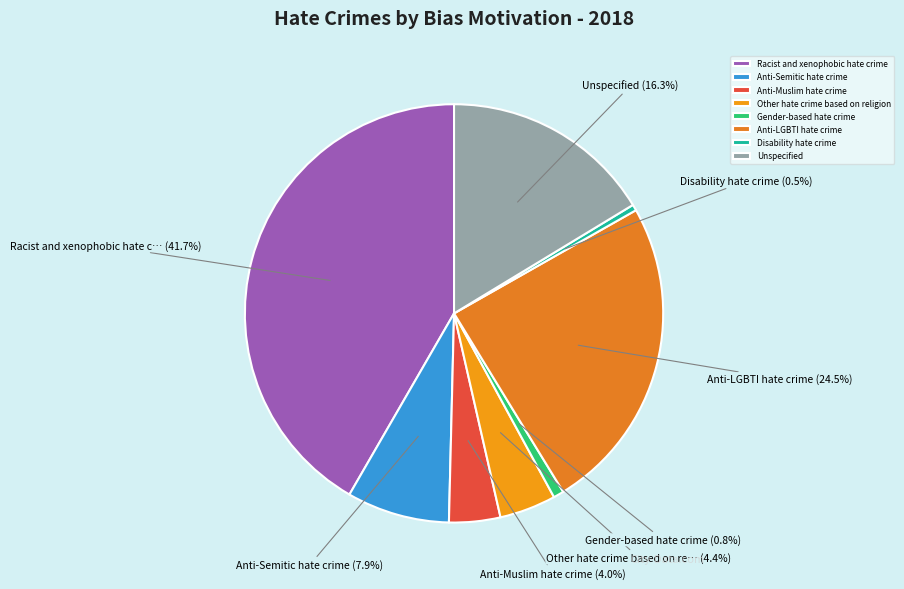

How many segments does this pie chart have?

8